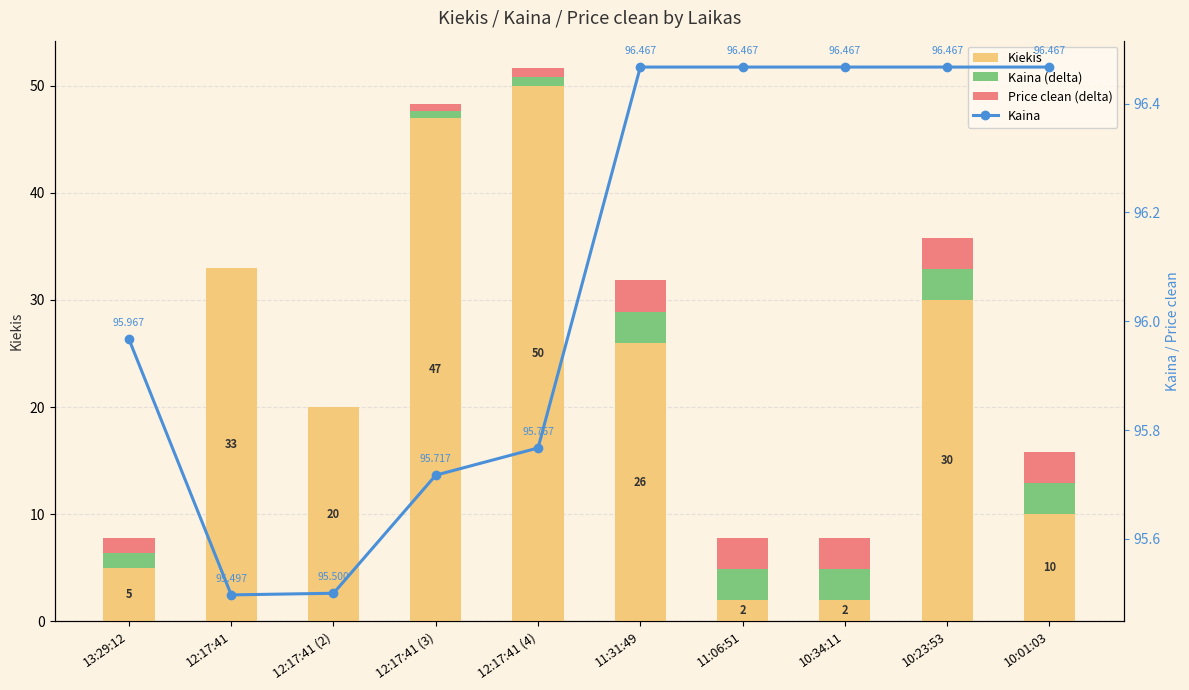

How many data points does each series have?

10